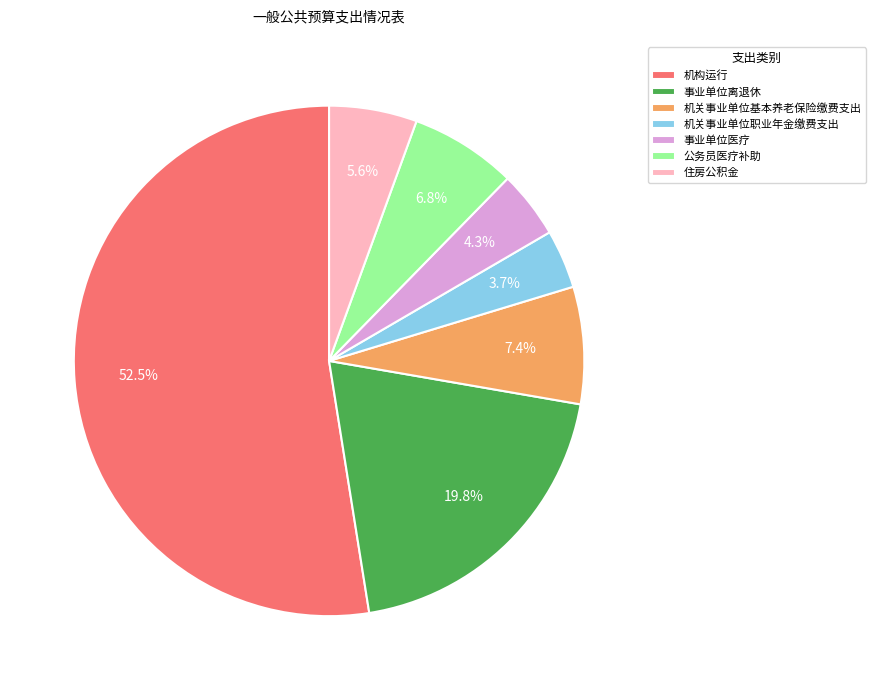

To the nearest percent, what is the difference between the largest and smallest slice percentages?

49%